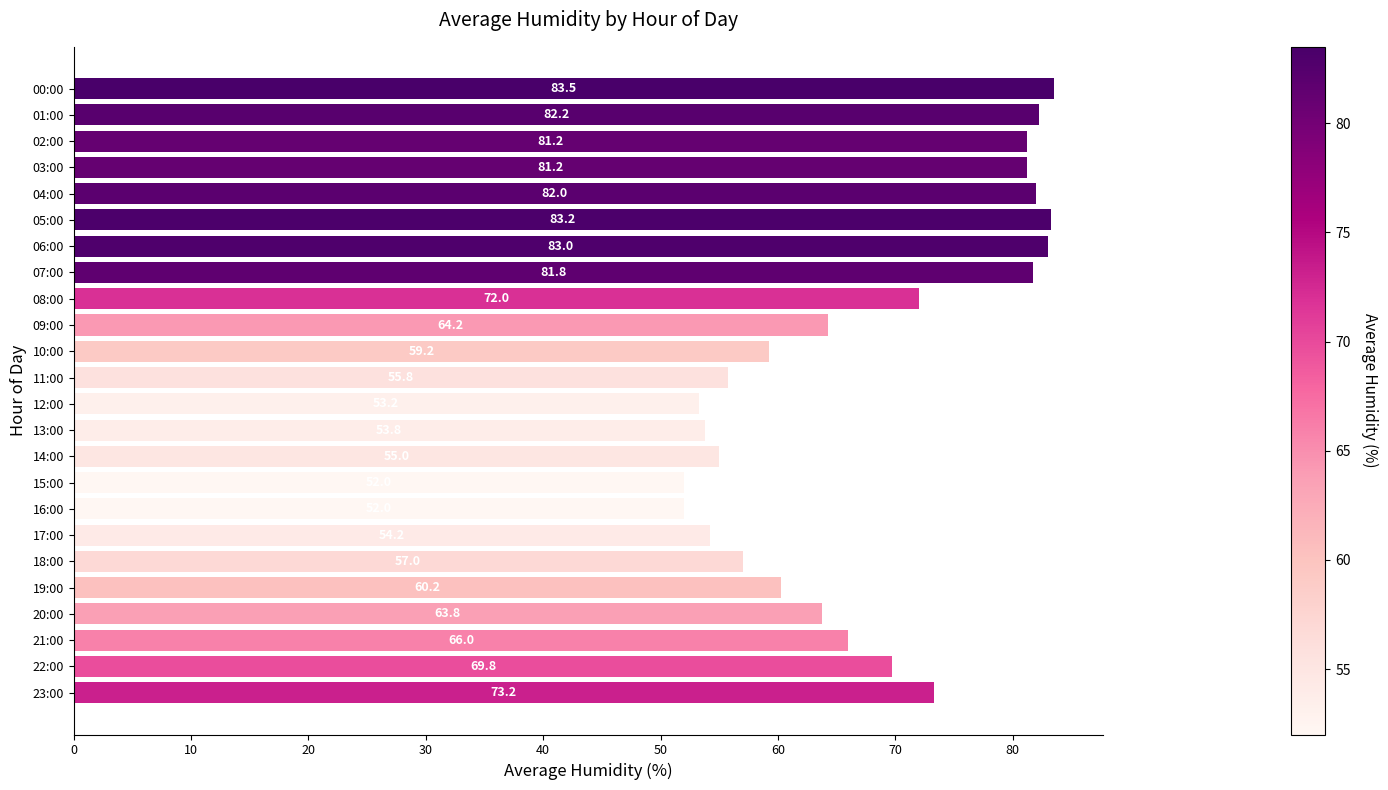

How many values are below 66?

12